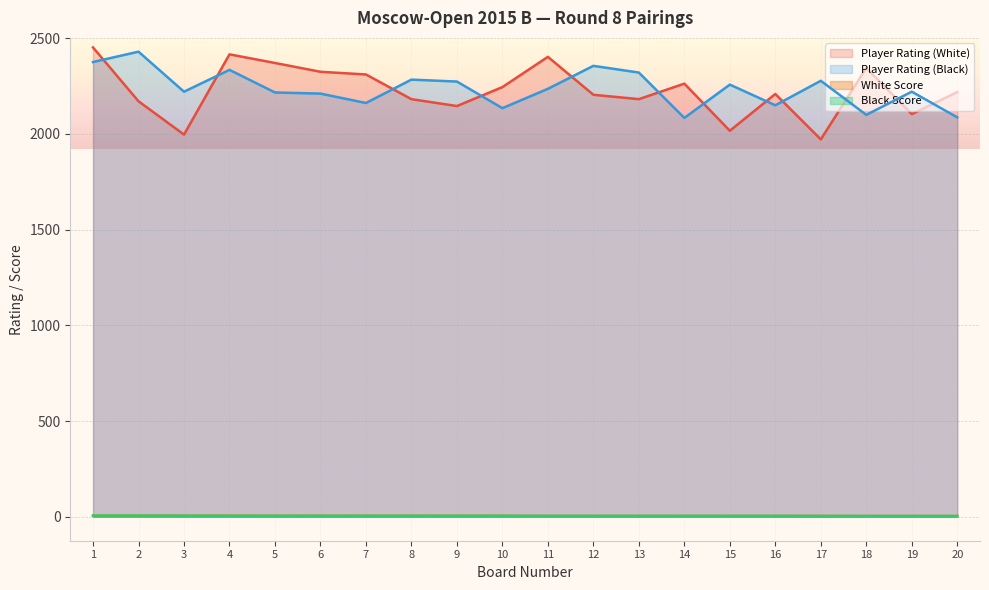

Reading left to right, list all the values displayed in this chart.

Player Rating (White): 1=2451.0	2=2170.0	3=1996.0	4=2415.0	5=2370.0	6=2324.0	7=2310.0	8=2181.0	9=2145.0	10=2244.0	11=2402.0	12=2204.0	13=2181.0	14=2262.0	15=2016.0	16=2208.0	17=1971.0	18=2344.0	19=2103.0	20=2218.0
Player Rating (Black): 1=2375.0	2=2429.0	3=2220.0	4=2334.0	5=2216.0	6=2210.0	7=2161.0	8=2283.0	9=2273.0	10=2134.0	11=2235.0	12=2355.0	13=2320.0	14=2083.0	15=2257.0	16=2149.0	17=2277.0	18=2099.0	19=2220.0	20=2086.0
White Score: 1=6.0	2=6.0	3=5.5	4=5.5	5=5.0	6=5.0	7=5.0	8=5.0	9=5.0	10=5.0	11=4.5	12=4.5	13=4.5	14=4.5	15=4.5	16=4.5	17=4.5	18=4.0	19=4.0	20=4.0
Black Score: 1=6.0	2=6.0	3=5.5	4=5.0	5=5.0	6=5.0	7=5.0	8=5.0	9=5.0	10=5.0	11=4.5	12=4.5	13=4.5	14=4.5	15=4.5	16=4.5	17=4.0	18=4.0	19=4.0	20=4.0